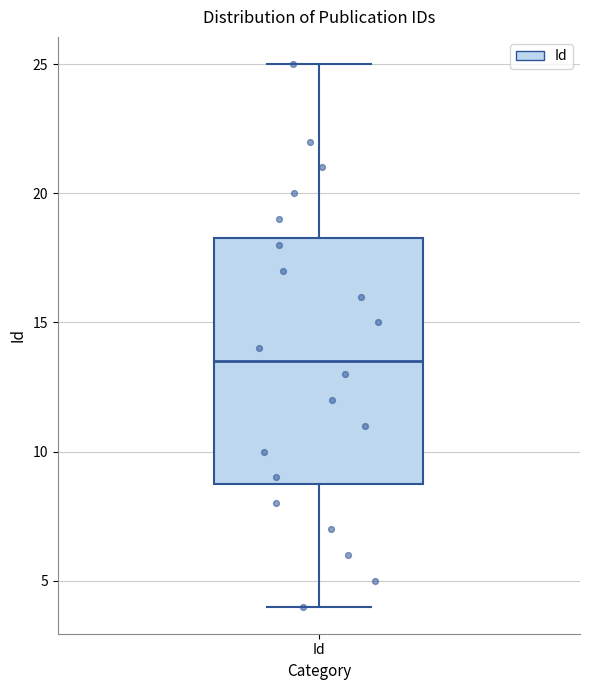

Where does the upper whisker of the box for Id end on the y-axis? The values are not printed on the chart, so give them approximately, as read against the axis.

25.0